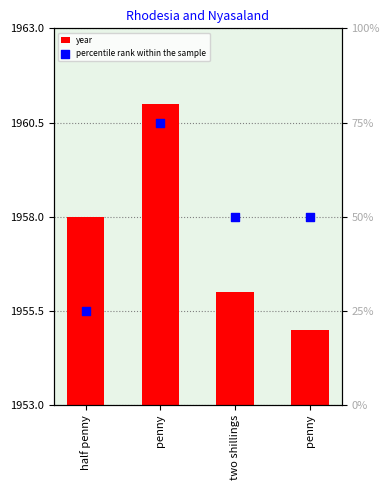

Which series has the widest spread of Y values?

percentile rank within the sample